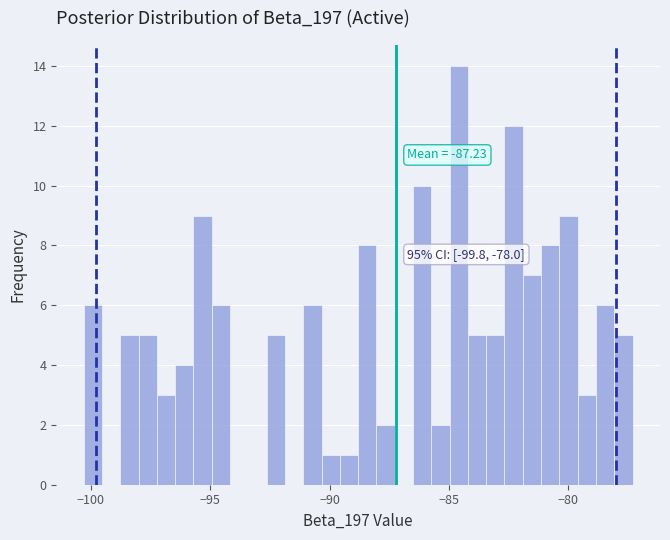

Around what value on the x-axis is the tallest bar? Give the approximate position of its centre, as read against the axis.

-84.5